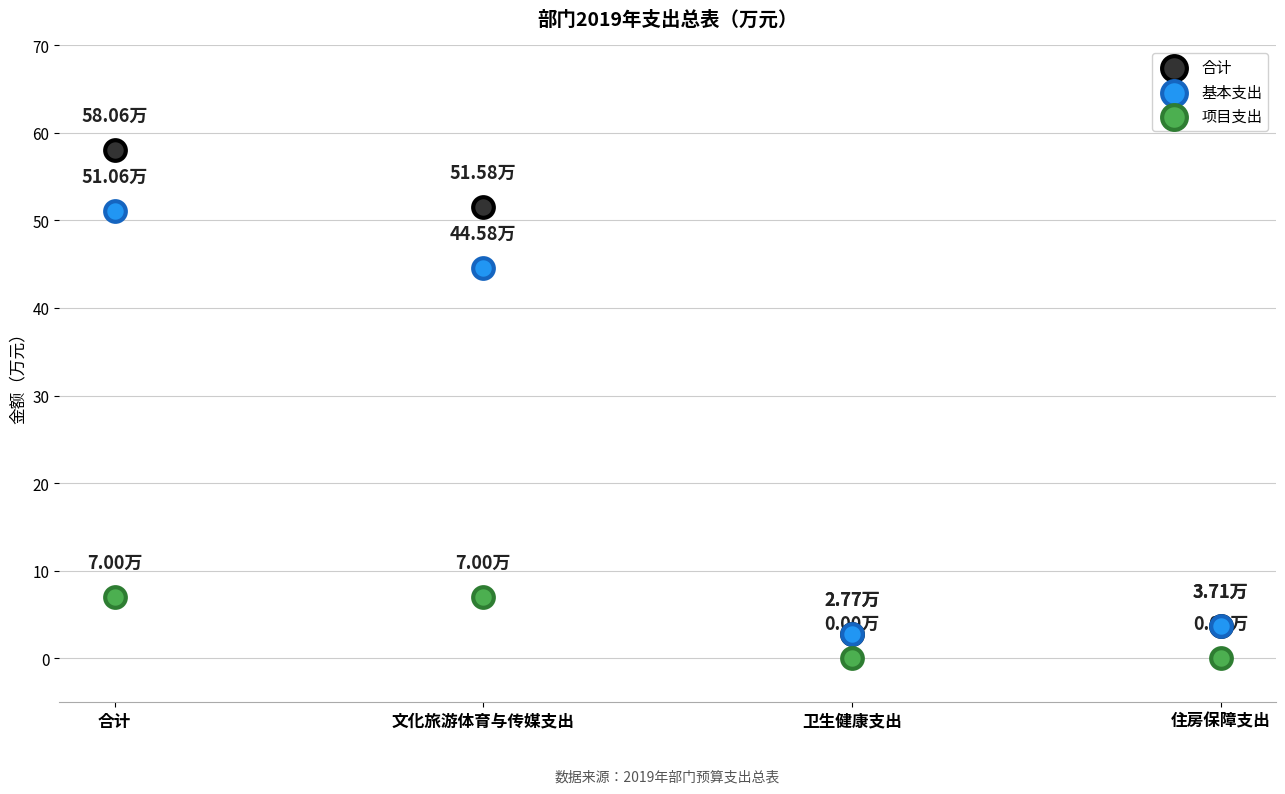

What are all the series names shown in the legend?

合计, 基本支出, 项目支出